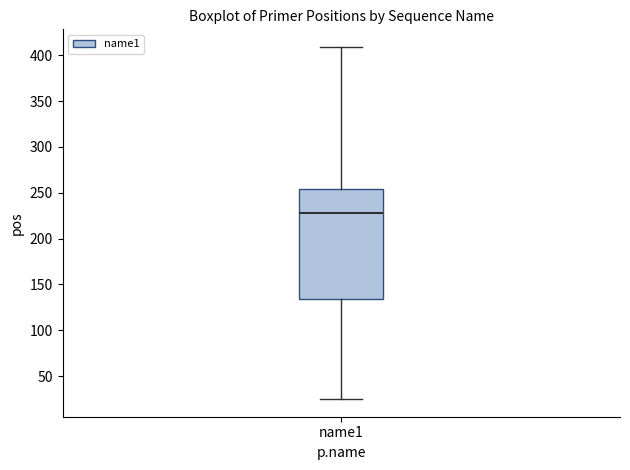

Where does the median line of the box for name1 sit on the y-axis? The values are not printed on the chart, so give them approximately, as read against the axis.

230